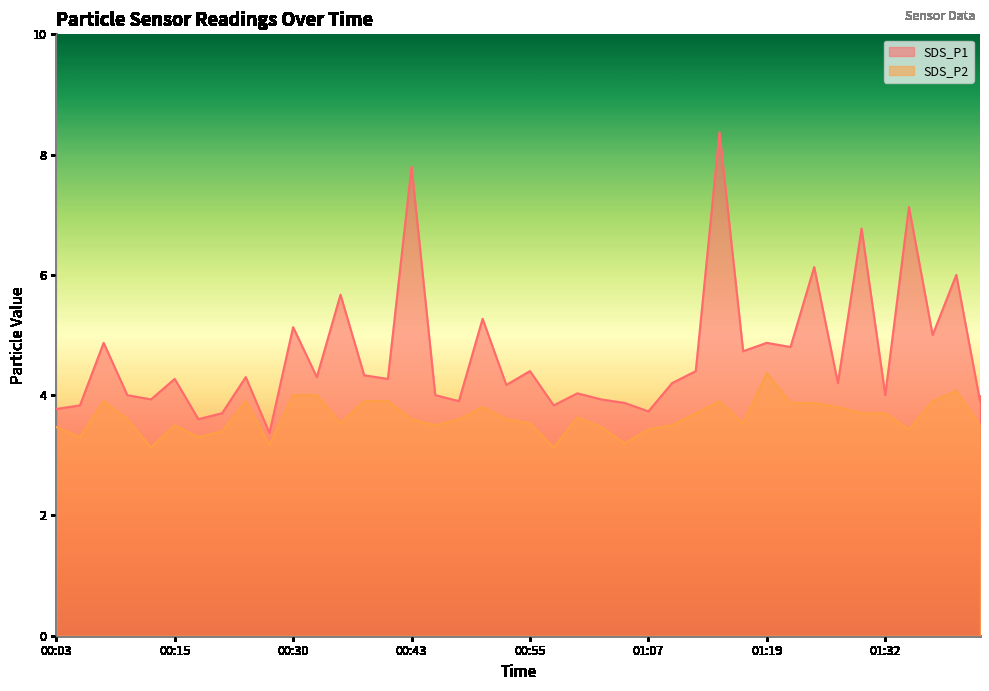

What position from the right is 01:17?

11